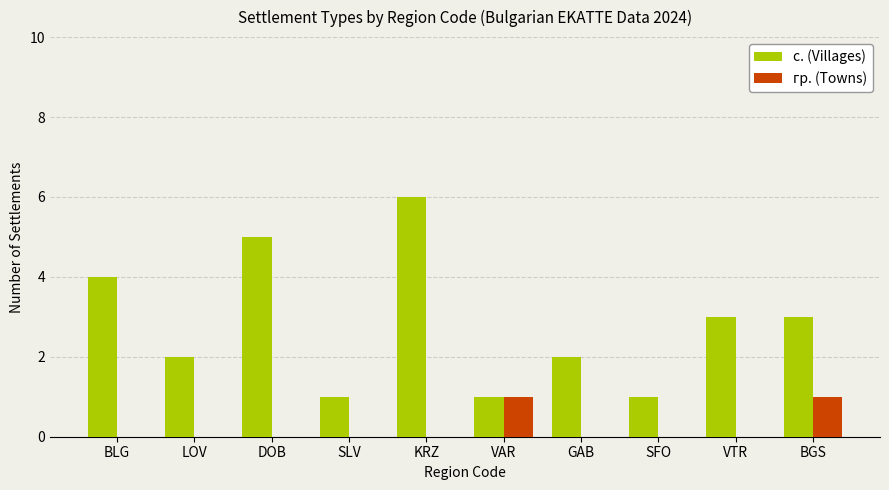

Which series has the largest total across all categories?

с. (Villages)